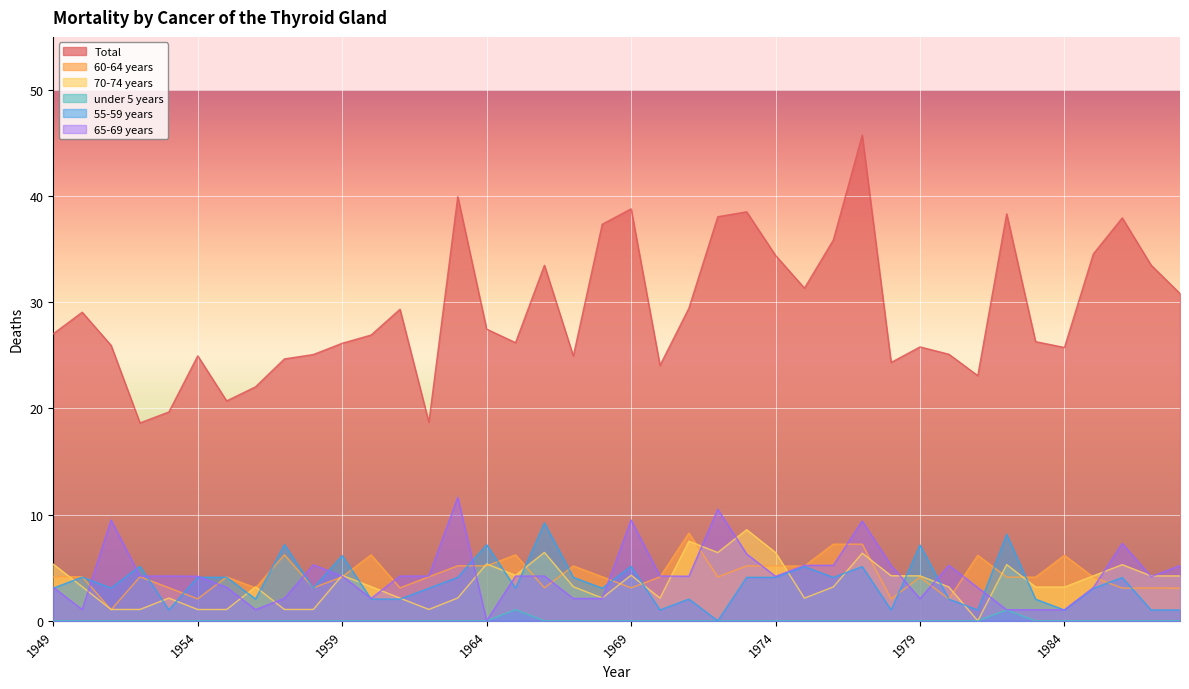

What value does the Total series have at 1973?

38.5